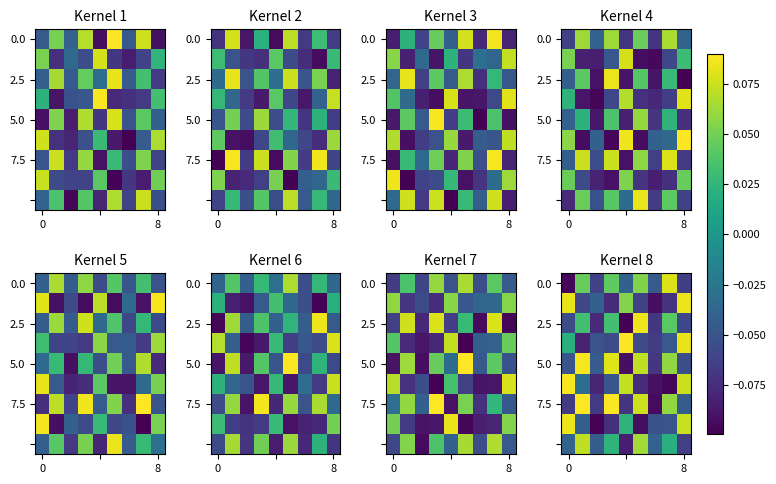

What is the maximum value for 5.0?

0.1